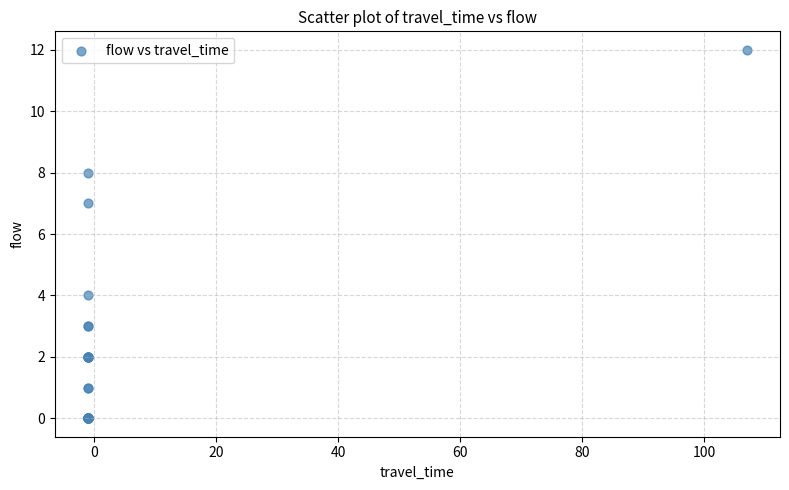

What Y value in the scatter plot is closest to 6?

7